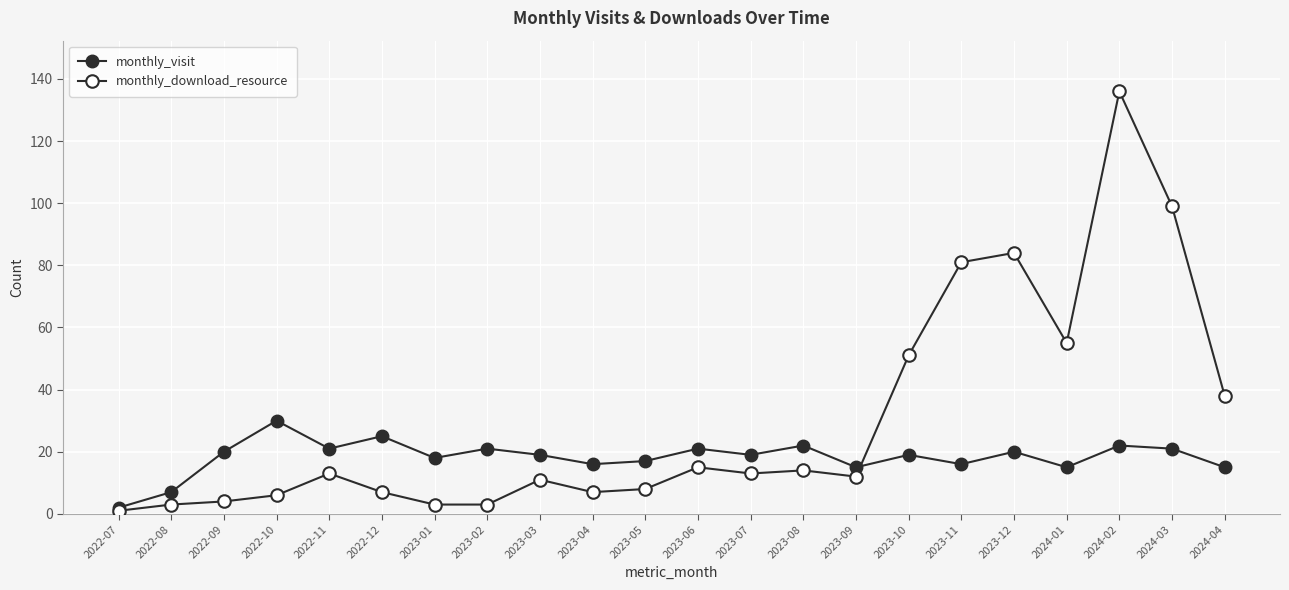

At which category does the chart reach its minimum across all series?

2022-07